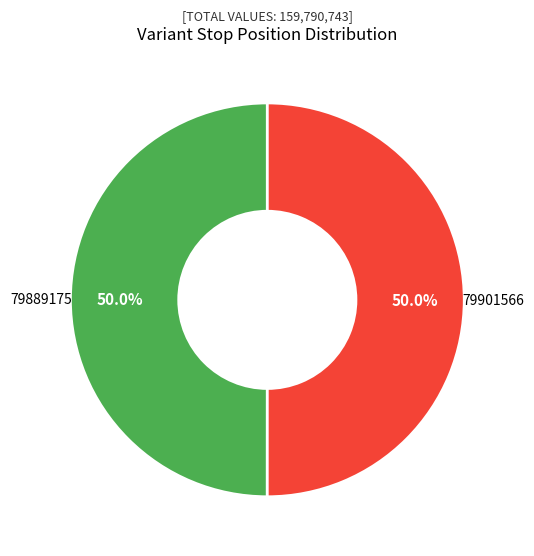

Approximately how many times larger is the value at 79889175 compared to 79901566?

1.0